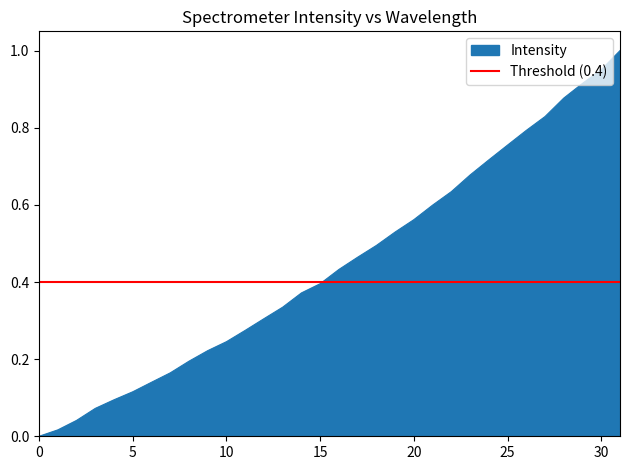

Reading left to right, list all the values displayed in this chart.

0.0	0.0	0.0	0.1	0.1	0.1	0.1	0.2	0.2	0.2	0.2	0.3	0.3	0.3	0.4	0.4	0.4	0.5	0.5	0.5	0.6	0.6	0.6	0.7	0.7	0.8	0.8	0.8	0.9	0.9	1.0	1.0